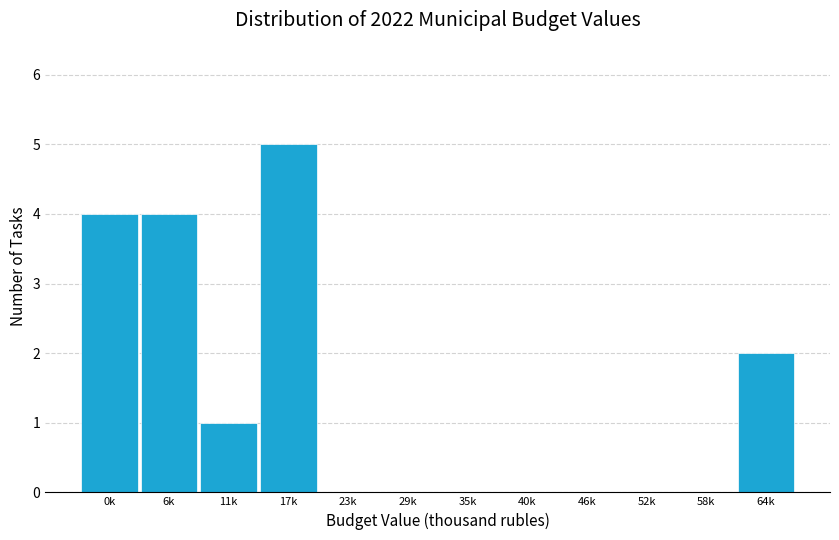

Reading left to right, what are all the values shown in this chart?

0k=4	6k=4	11k=1	17k=5	23k=0	29k=0	35k=0	40k=0	46k=0	52k=0	58k=0	64k=2